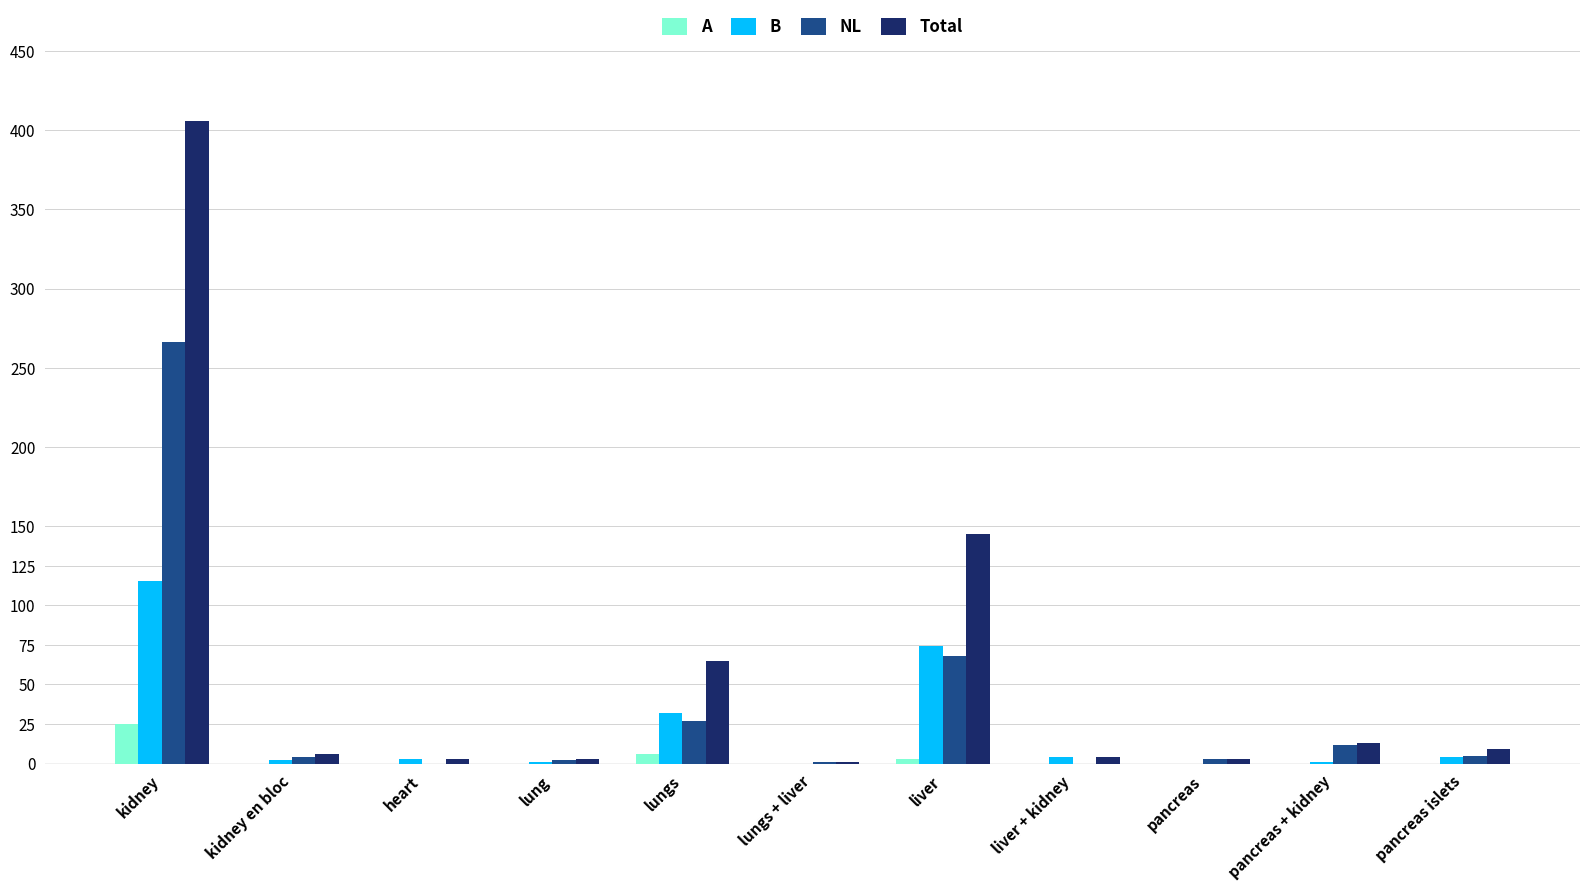

Where is Total nearest to the value 203?

liver